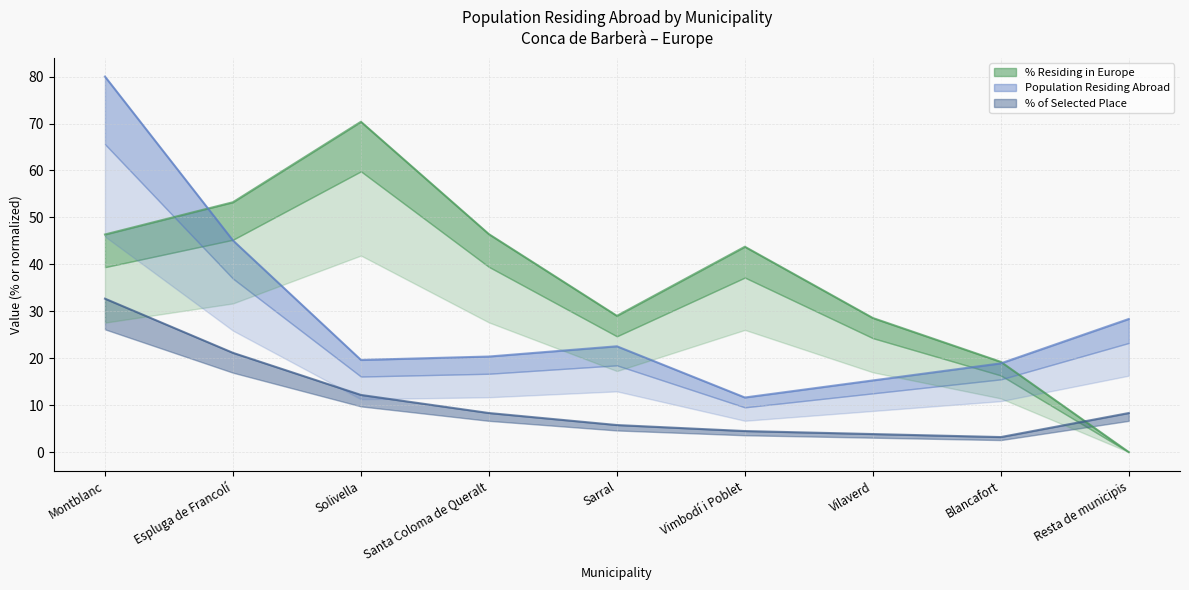

Which category has the lowest value in the % of Selected Place series?

Blancafort